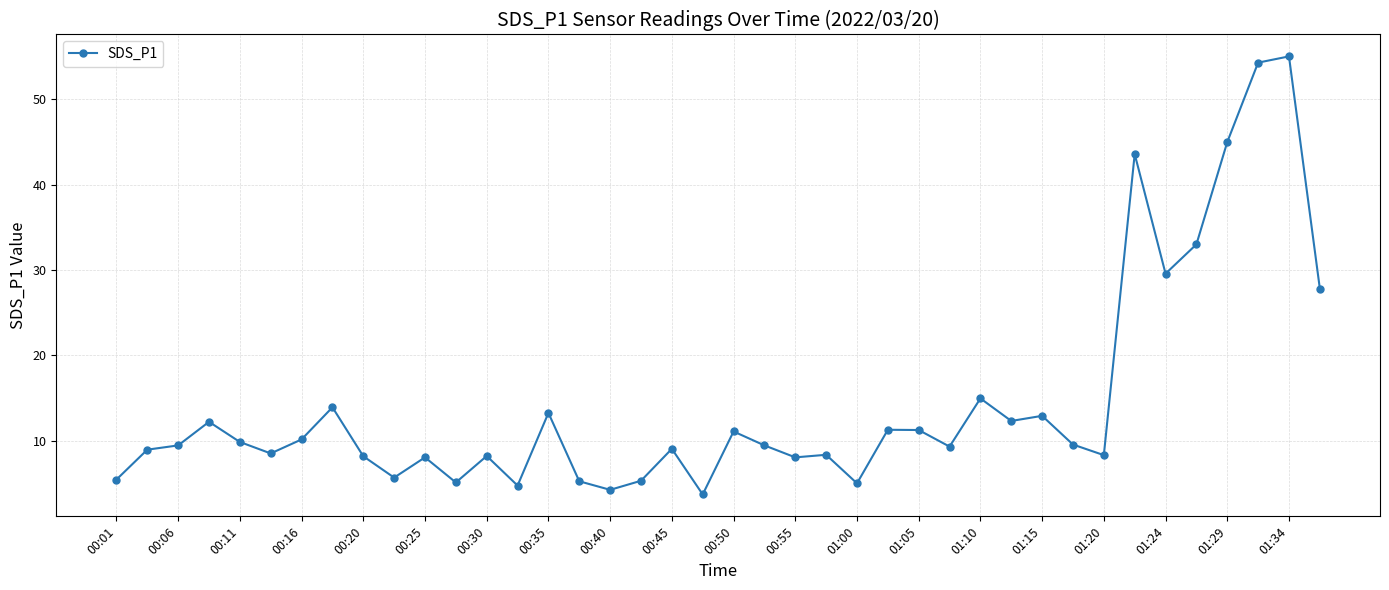

What is the difference between the second highest and second lowest values?

50.0